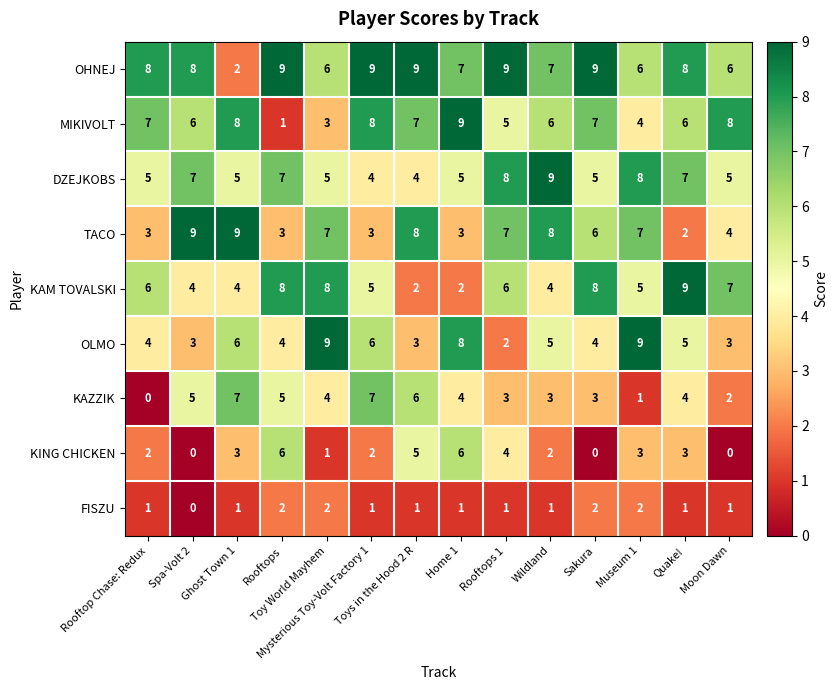

How many values in FISZU are above zero?

13